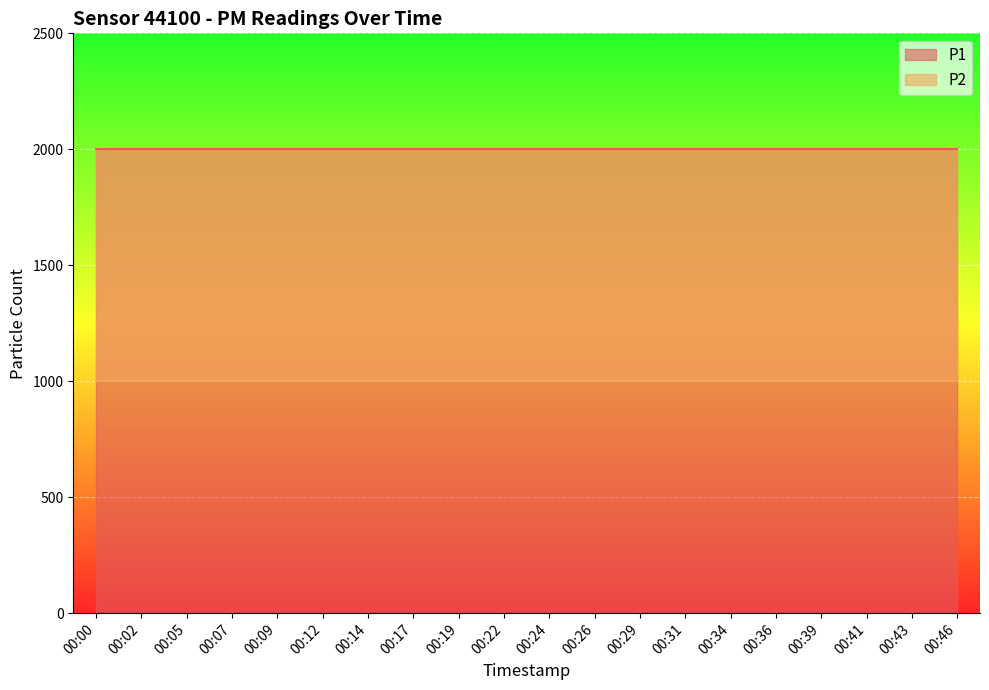

True or false: P2 has a value of 999.9 at 00:29.

True